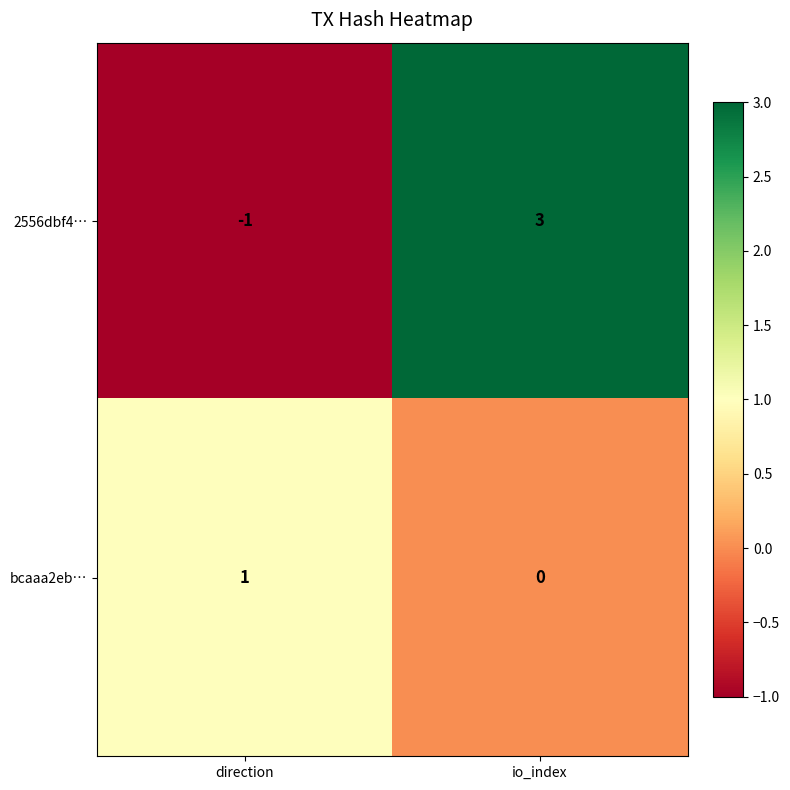

Is it true that 2556dbf4… equals -1 at direction?

True